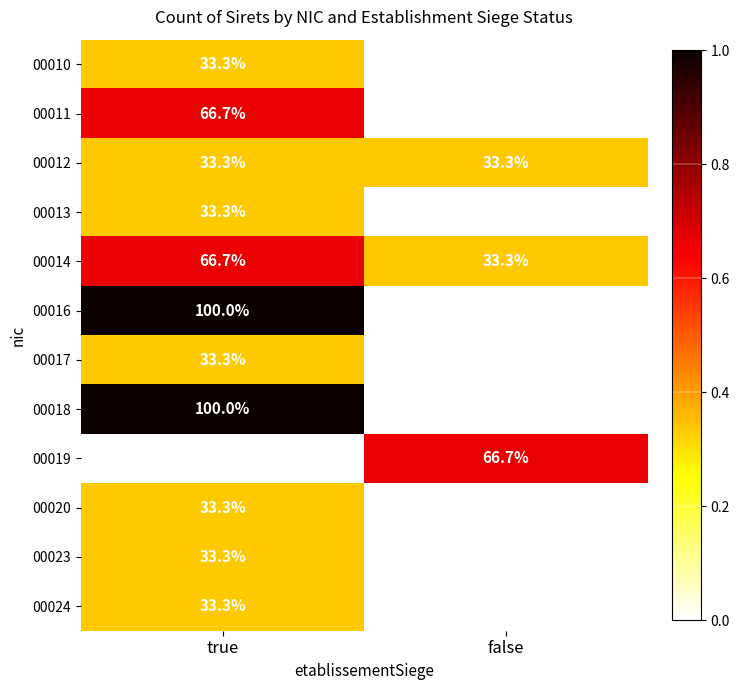

What is the total value across all series at false?

133.3